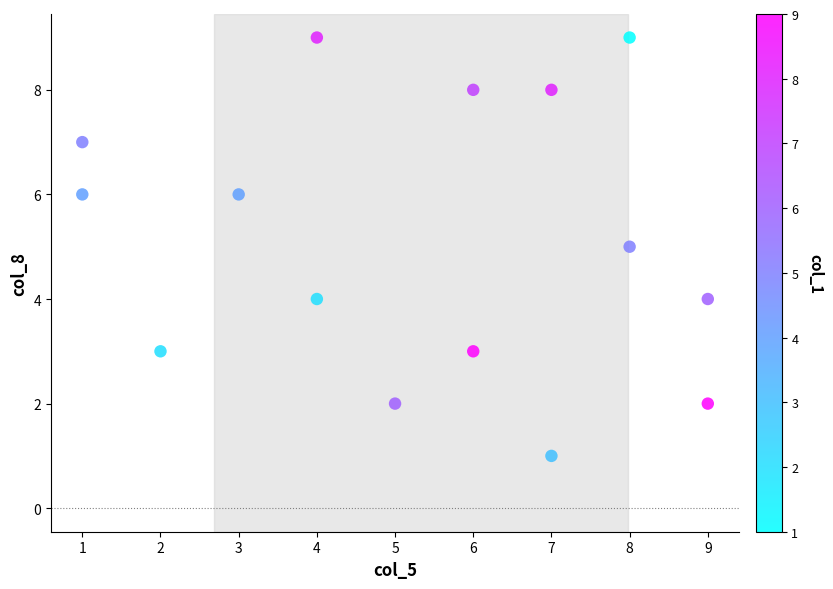

What is the range of Y values (max minus min)?

8